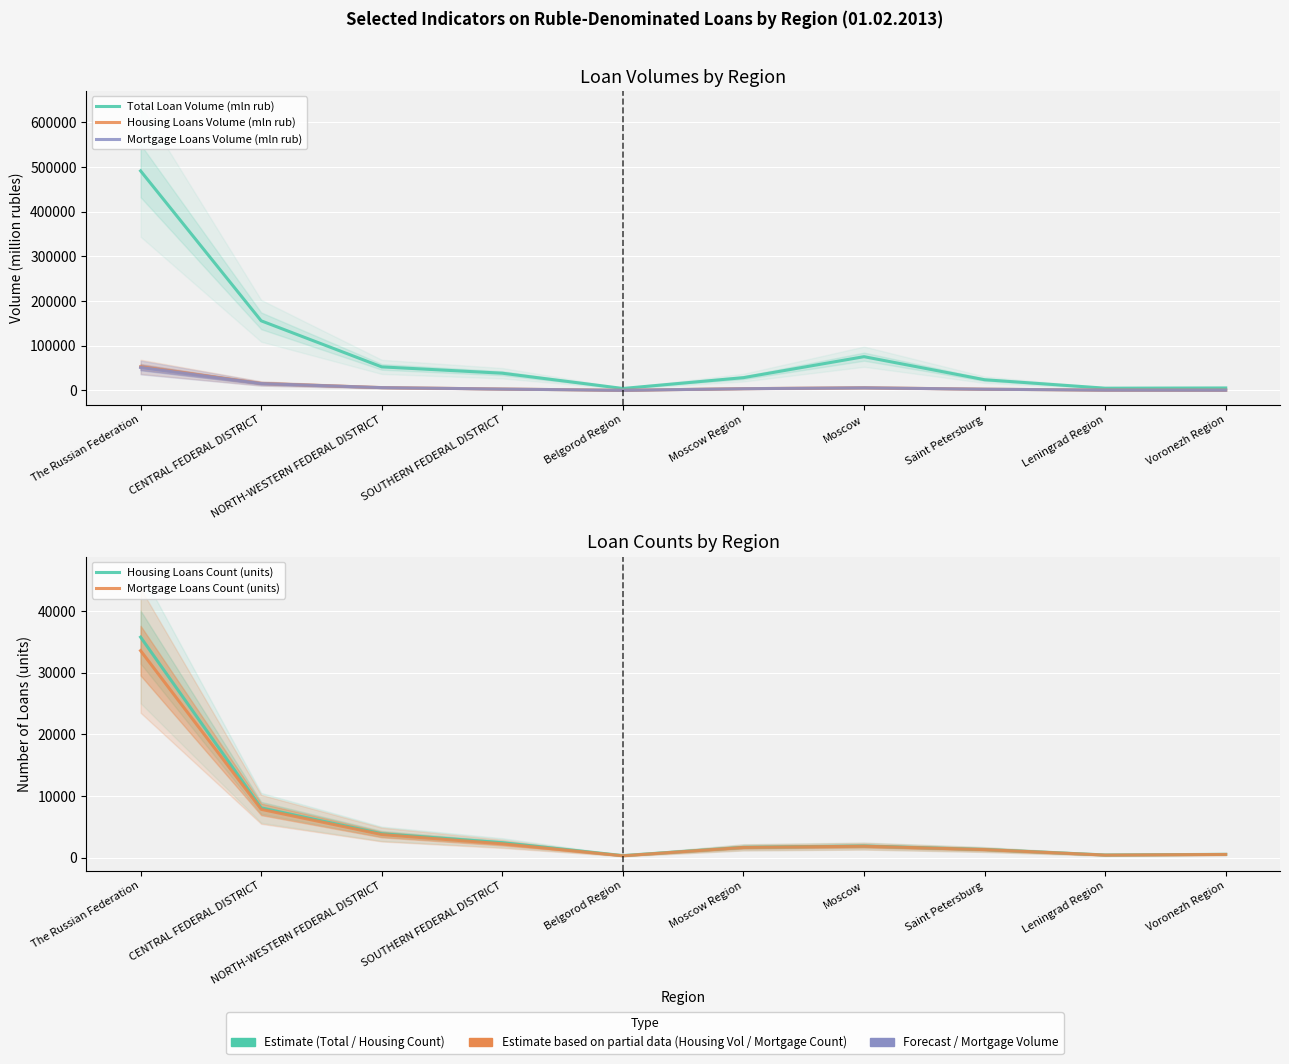

Reading left to right, what are all the values shown in this chart?

Total Loan Volume (mln rub): 491582	155949	52808	38637	4484	28706	75665	24047	5145	5634
Housing Loans Volume (mln rub): 53054	15755	6460	3228	369	4024	6098	2859	811	637
Mortgage Loans Volume (mln rub): 51472	15425	6384	3147	358	3956	5930	2833	803	625
Housing Loans Count (units): 35778	8073	3866	2422	325	1677	1891	1321	426	531
Mortgage Loans Count (units): 33580	7832	3736	2237	295	1649	1848	1298	408	515